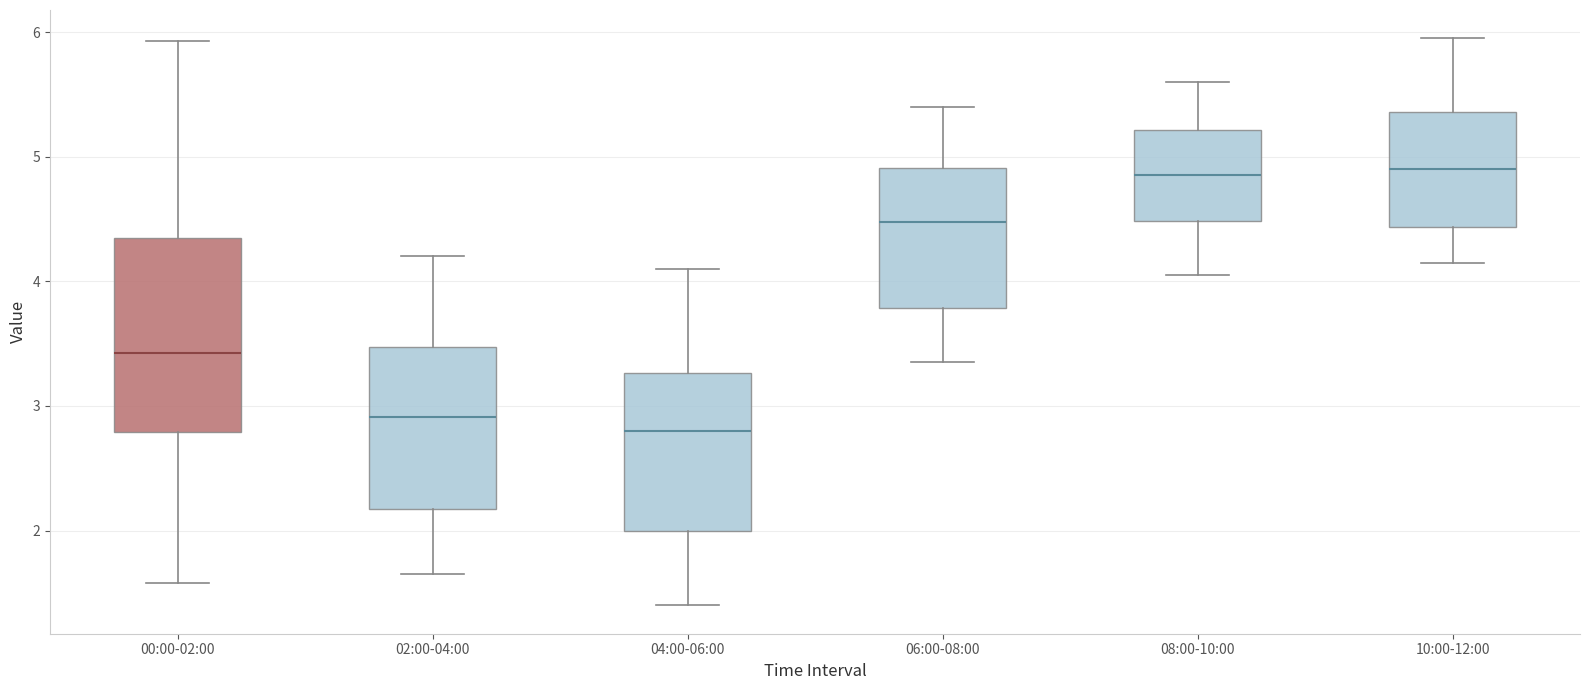

Reading left to right, transcribe this box plot: for each box, give where its median line is, the range the box spans, and where its two whiskers end, as read against the y-axis. The values are not printed on the chart, so give them approximately, as read against the axis.

00:00-02:00: median 3.4, box 2.8 to 4.3, whiskers 1.6 to 5.9
02:00-04:00: median 2.9, box 2.2 to 3.5, whiskers 1.7 to 4.2
04:00-06:00: median 2.8, box 2.0 to 3.3, whiskers 1.4 to 4.1
06:00-08:00: median 4.5, box 3.8 to 4.9, whiskers 3.4 to 5.4
08:00-10:00: median 4.9, box 4.5 to 5.2, whiskers 4.1 to 5.6
10:00-12:00: median 4.9, box 4.4 to 5.4, whiskers 4.2 to 6.0